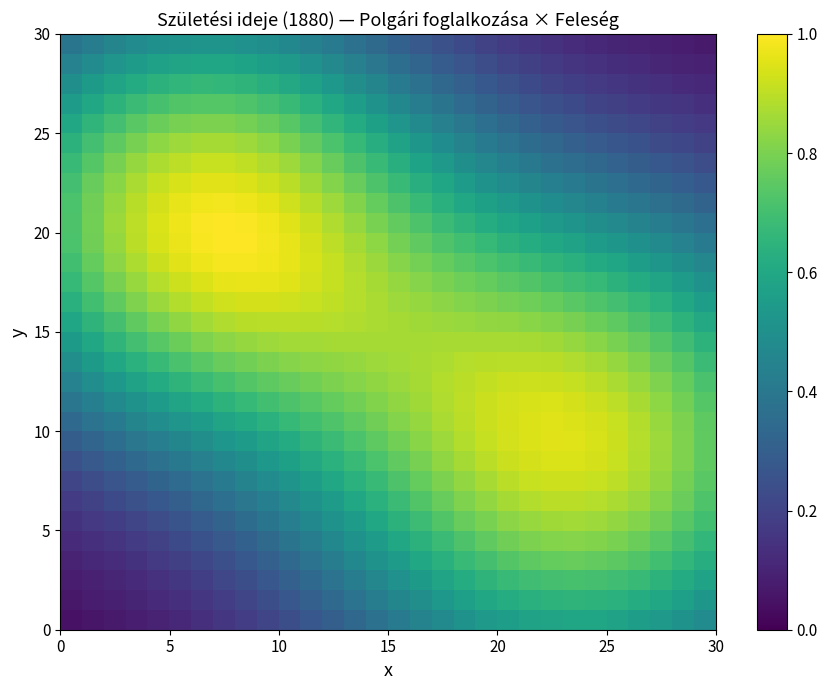

At how many categories does at least one series exceed 0?

30